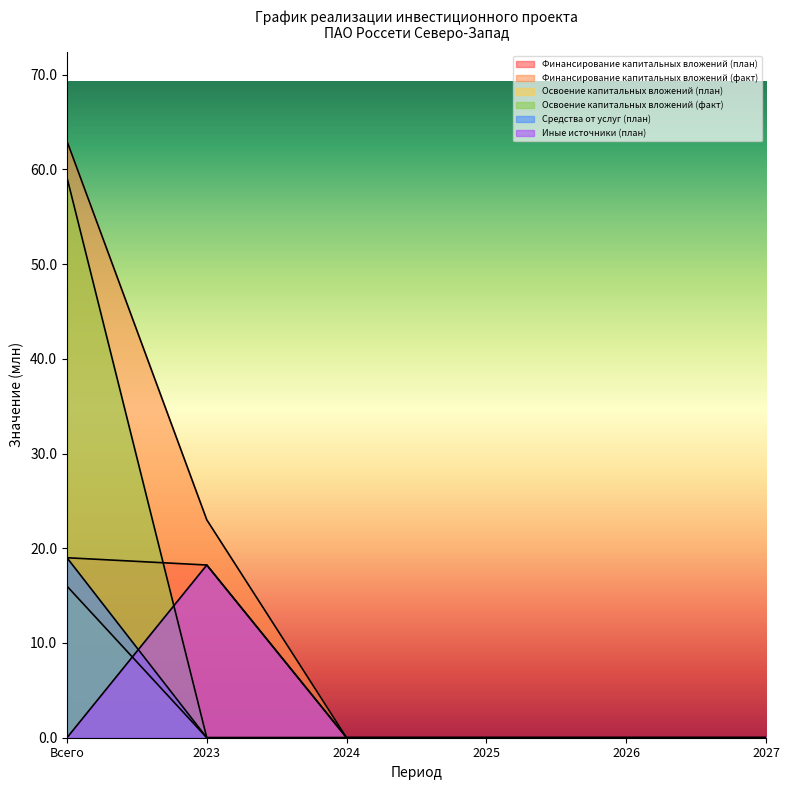

How many data points does each series have?

6